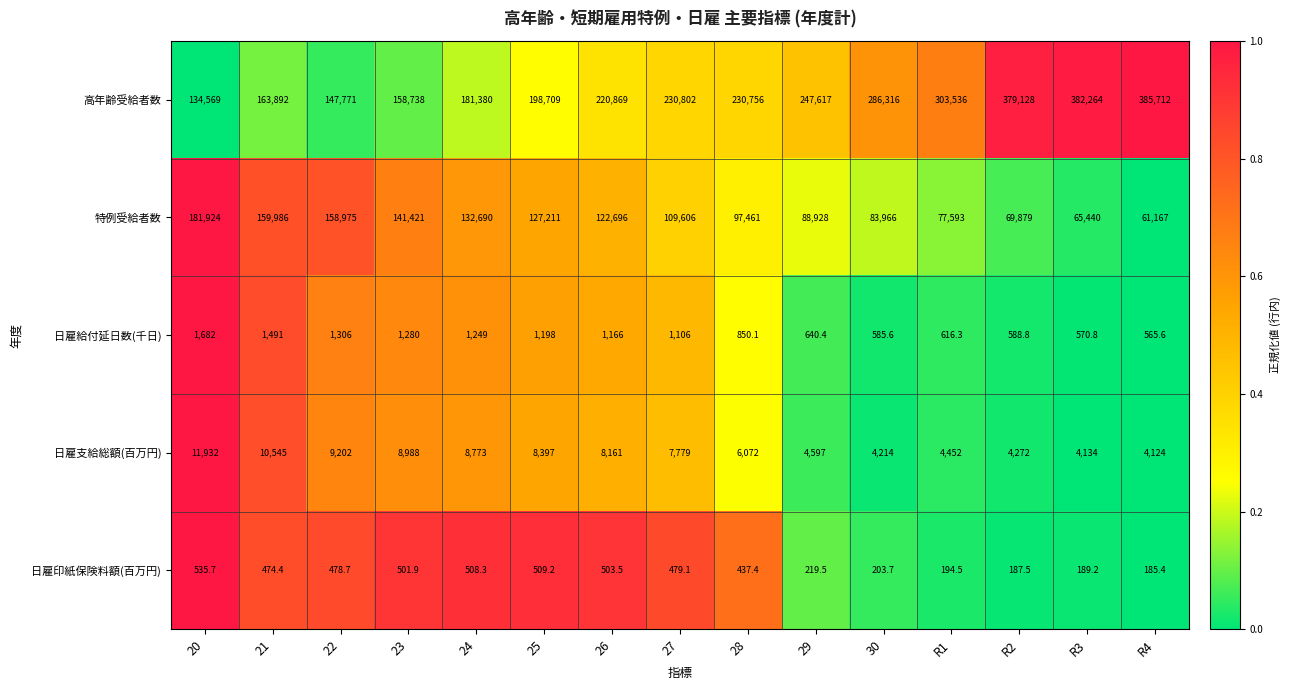

How many series are shown in this chart?

5